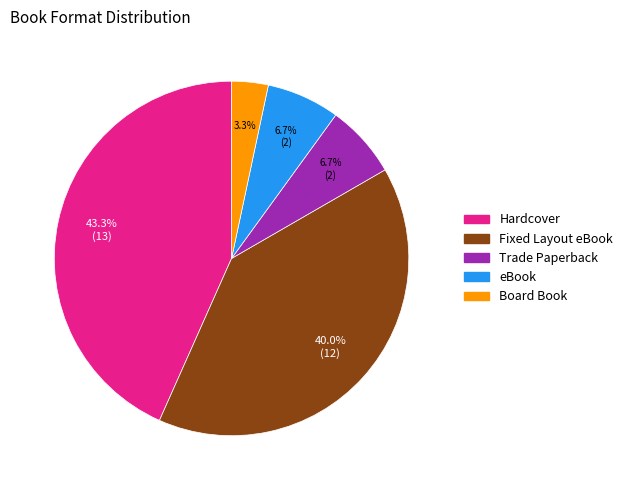

To the nearest percent, what portion does Trade Paperback represent?

7%